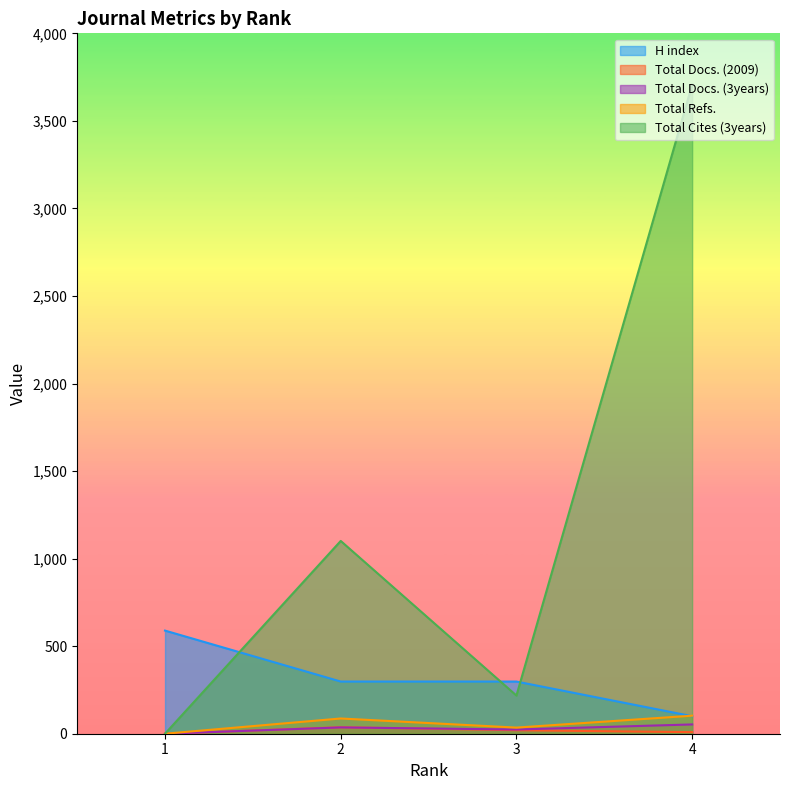

True or false: H index and Total Docs. (3years) intersect in this chart.

False